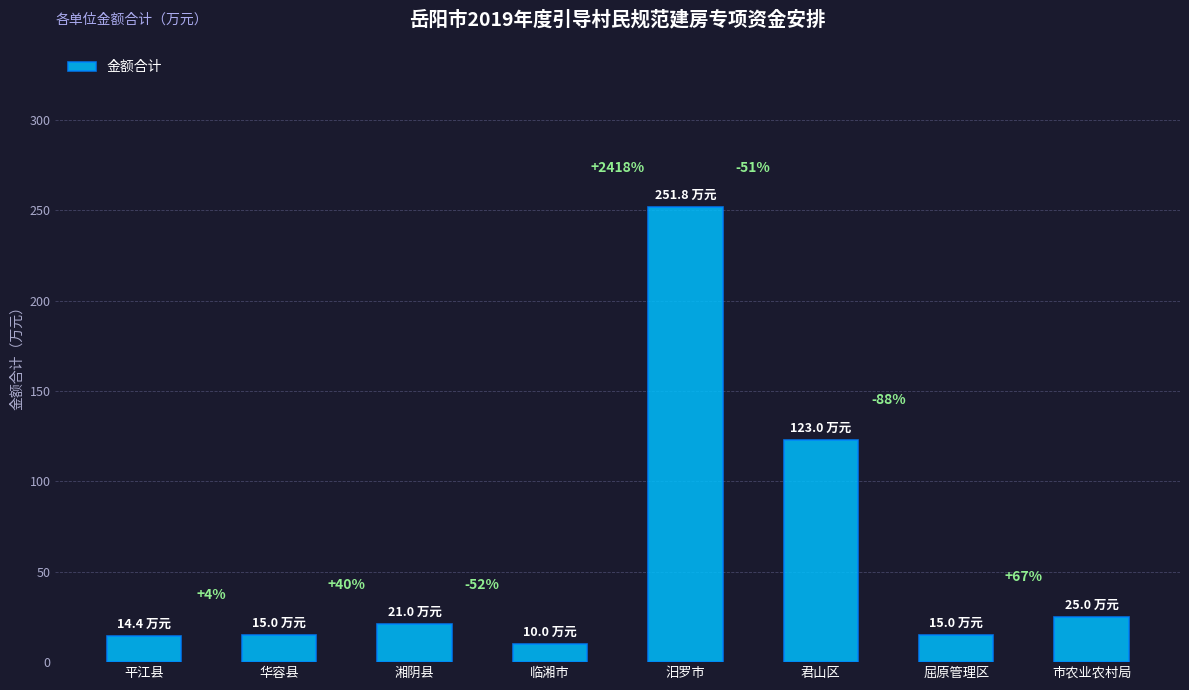

List the labels in order of value, largest first.

汨罗市, 君山区, 市农业农村局, 湘阴县, 华容县, 屈原管理区, 平江县, 临湘市